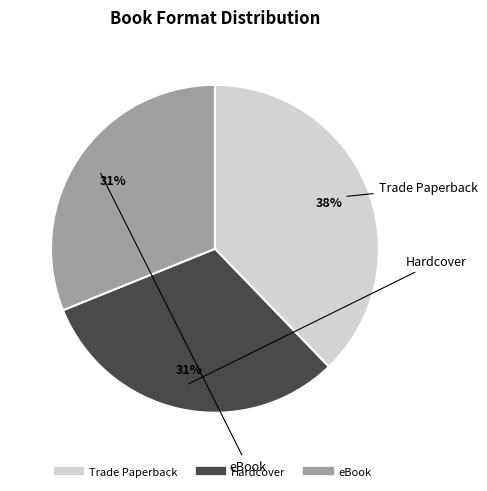

How many slices are in this pie chart?

3